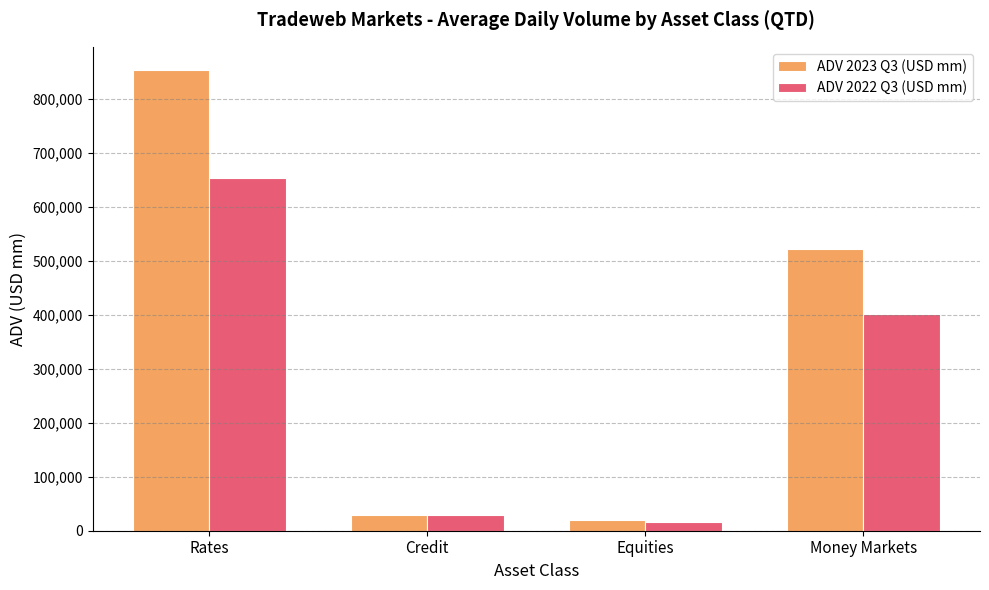

Reading left to right, transcribe all the data shown in this chart.

ADV 2023 Q3 (USD mm): Rates=853316	Credit=29936	Equities=18930	Money Markets=522075
ADV 2022 Q3 (USD mm): Rates=652804	Credit=29320	Equities=15813	Money Markets=400726